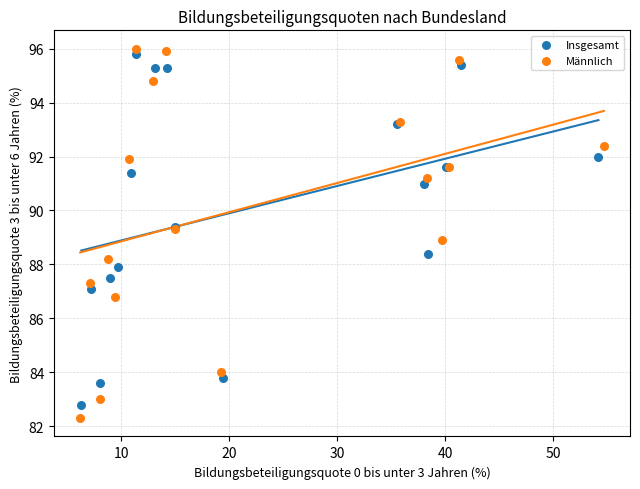

Which series has the widest spread of Y values?

Männlich